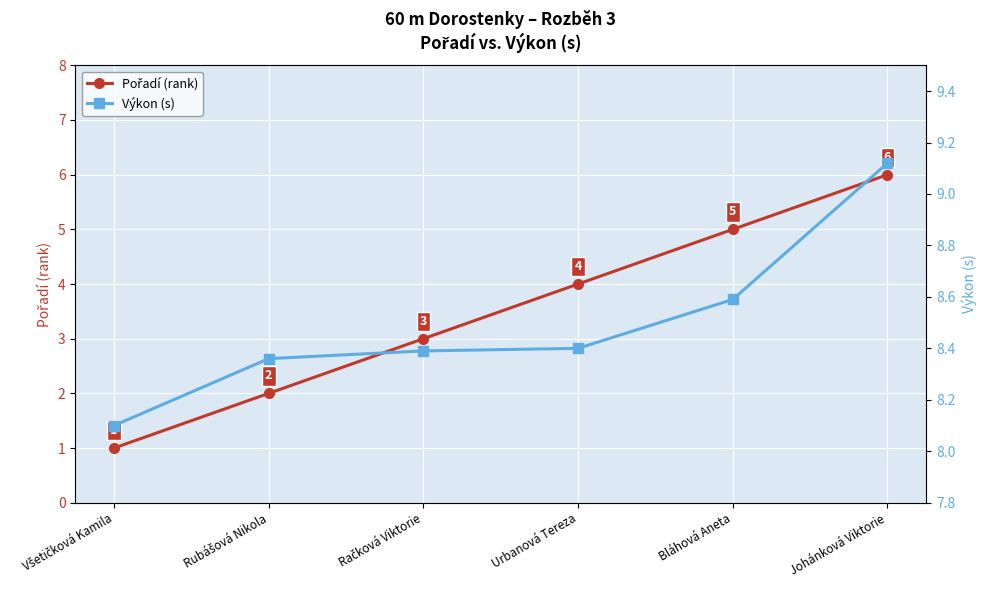

What is the sum of the Výkon (s) values at Všetičková Kamila and Rubášová Nikola?

16.5